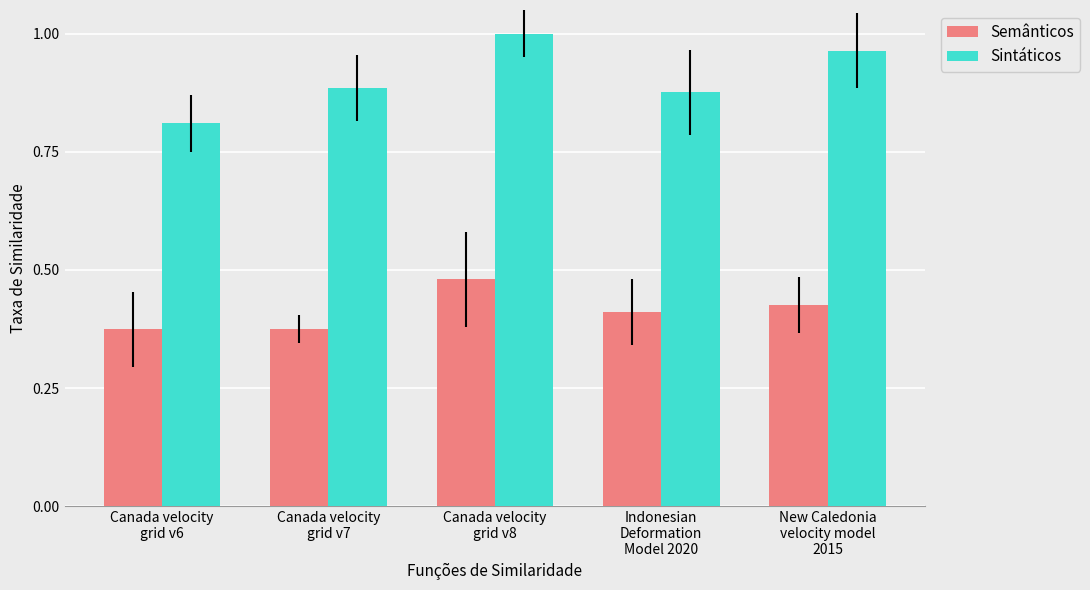

What is the minimum value for Sintáticos?

0.8